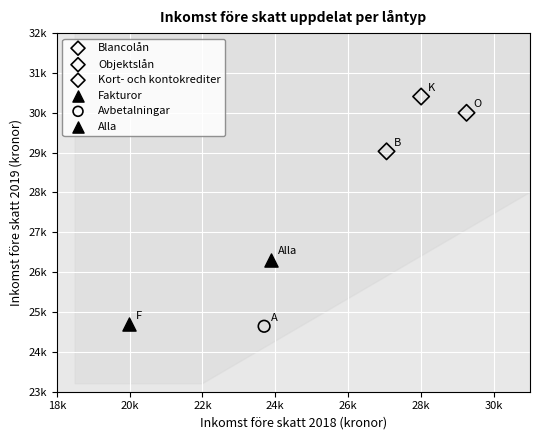

What are all the series names shown in the legend?

Blancolån, Objektslån, Kort- och kontokrediter, Fakturor, Avbetalningar, Alla